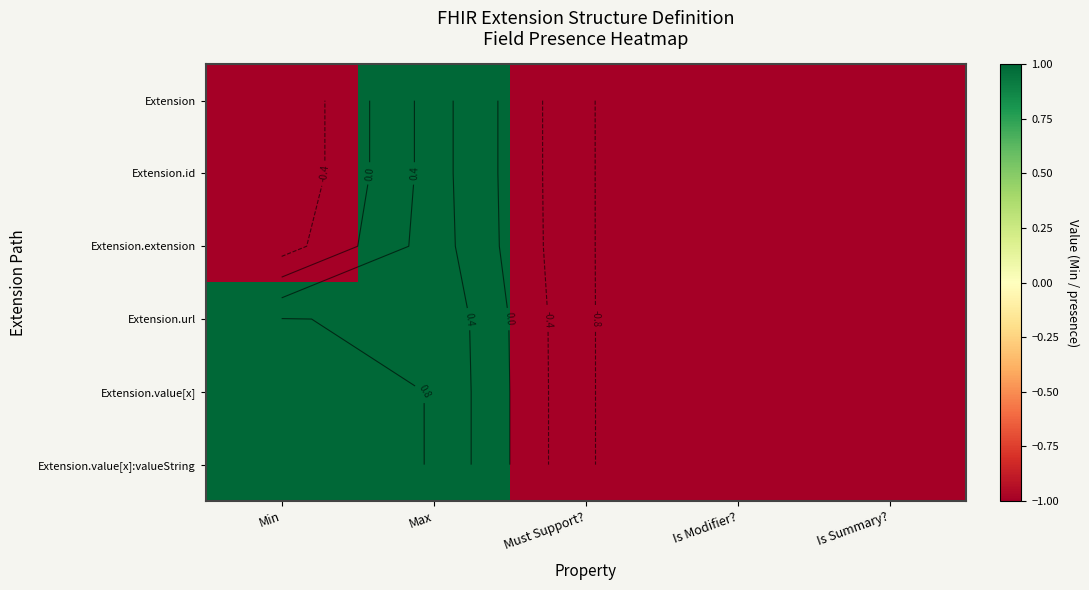

Between Is Modifier? and Is Summary?, which series saw the biggest shift?

Extension